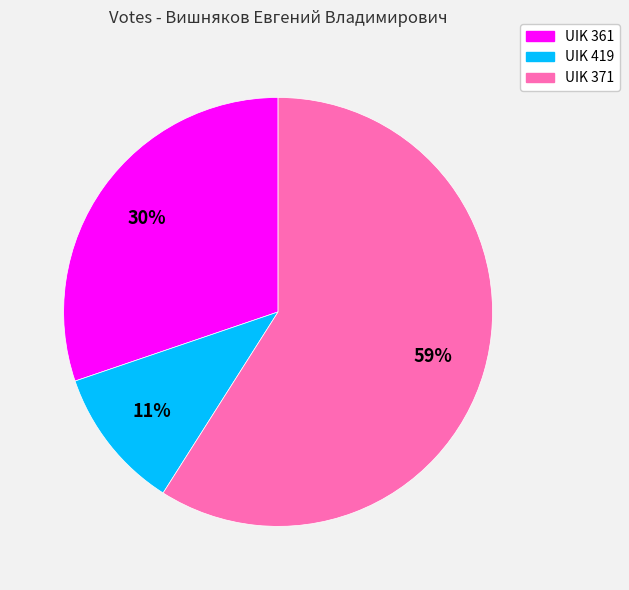

To the nearest percent, what is the difference between the largest and smallest slice percentages?

48%